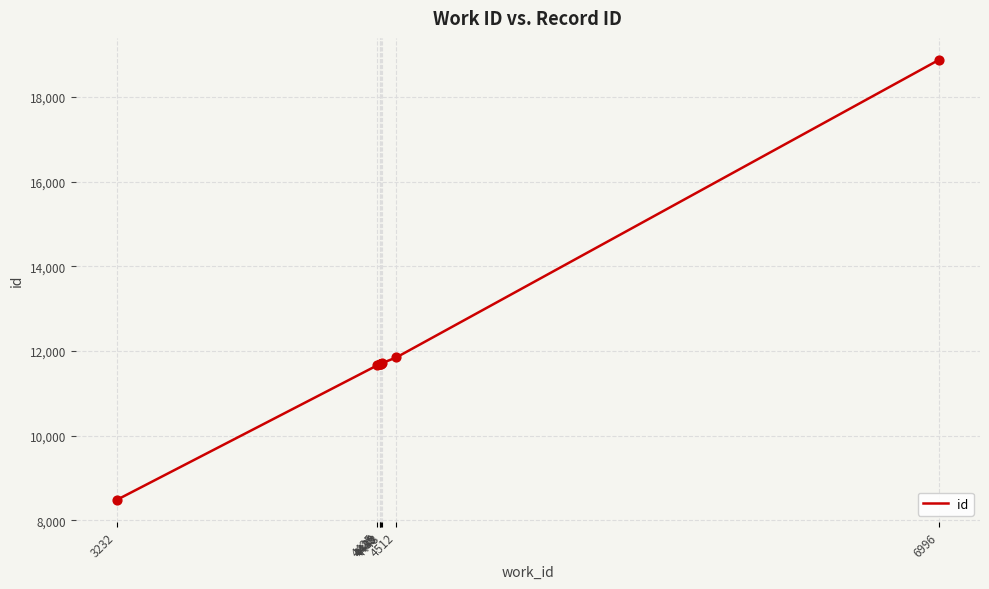

What is the ratio of the value at 4435 to the value at 4439?

1.0